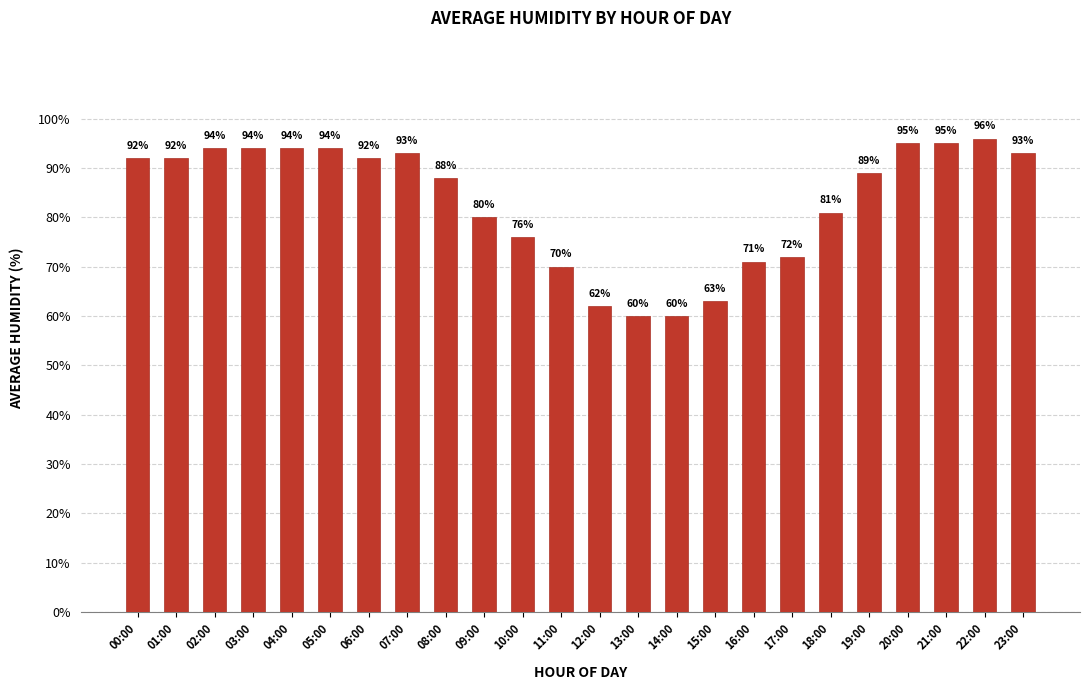

How many data points does each series have?

24